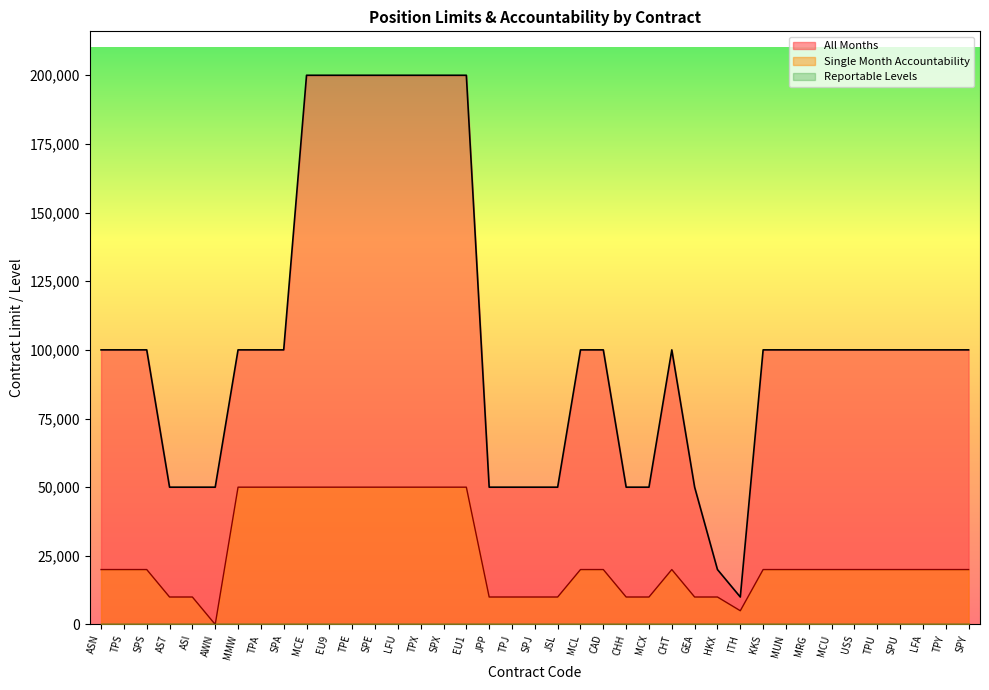

What is the value of the All Months point at the 7th from the left?

100000